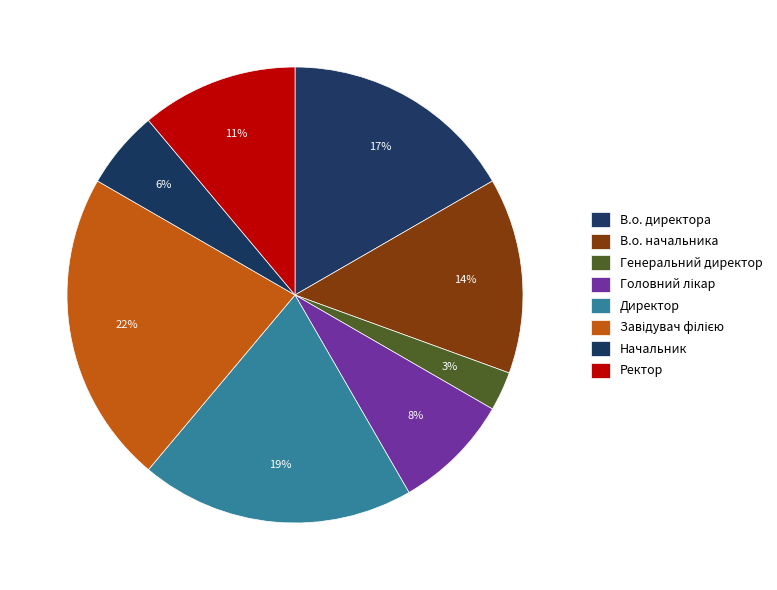

To the nearest percent, what is the combined percentage of Завідувач філією and В.о. начальника?

36%